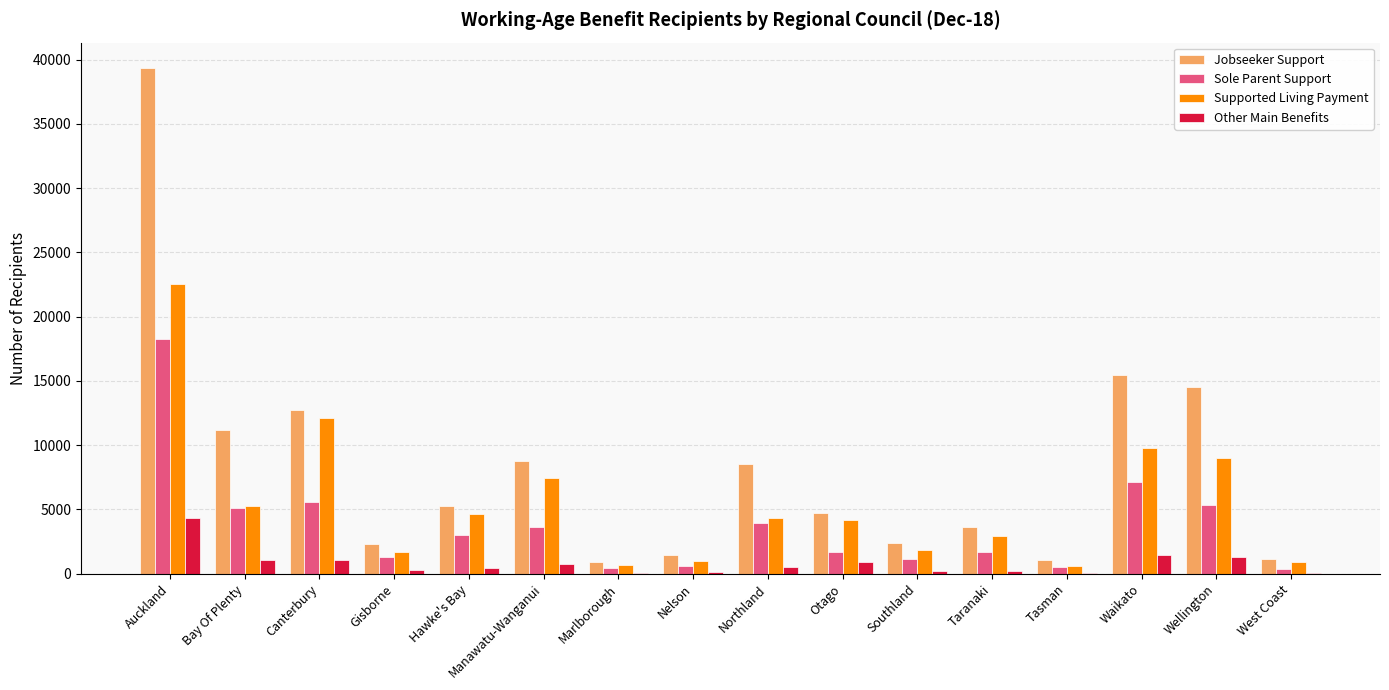

Is the value of Supported Living Payment at Bay Of Plenty greater than the value of Sole Parent Support at Otago?

Yes